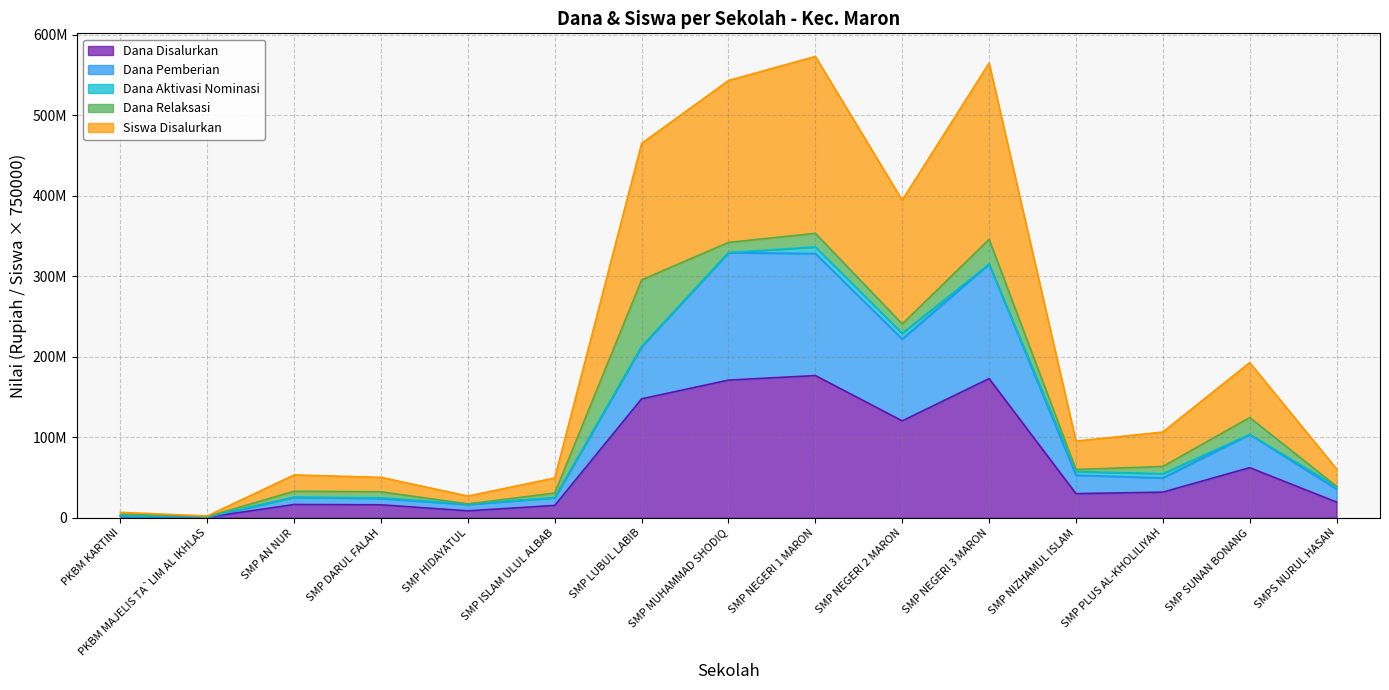

What is the value of the Siswa Disalurkan point at the 13th from the left?

106500000